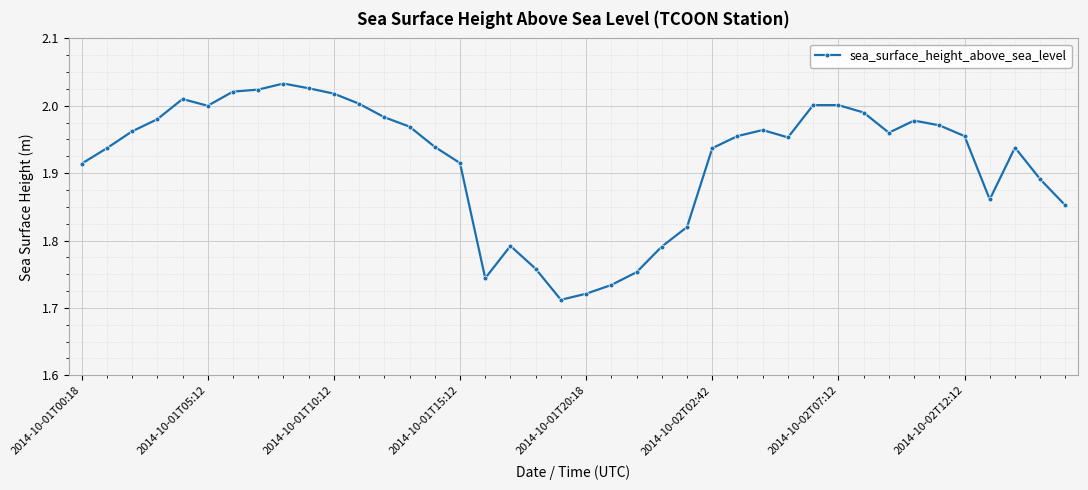

How many lines are shown in the chart?

1